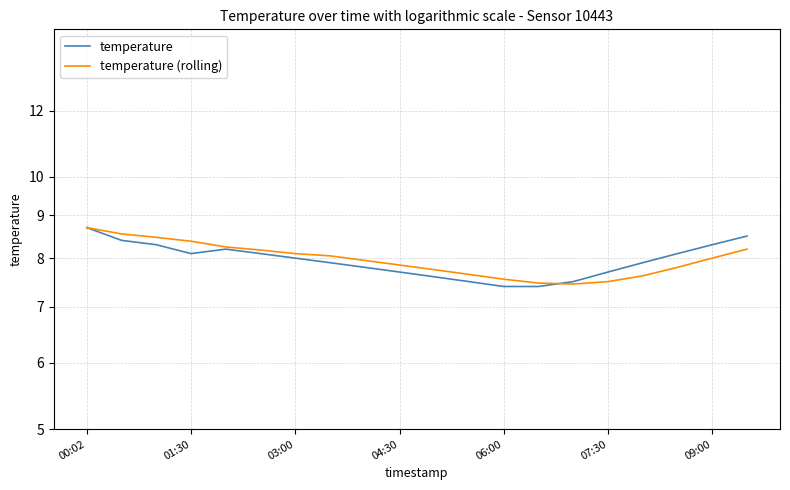

How many values in the temperature series are below 8?

10